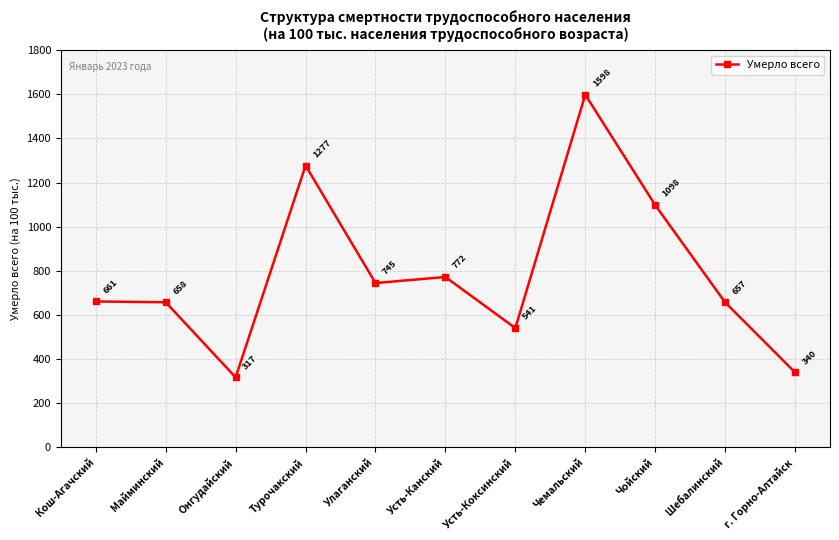

Count the number of data series in this chart.

1